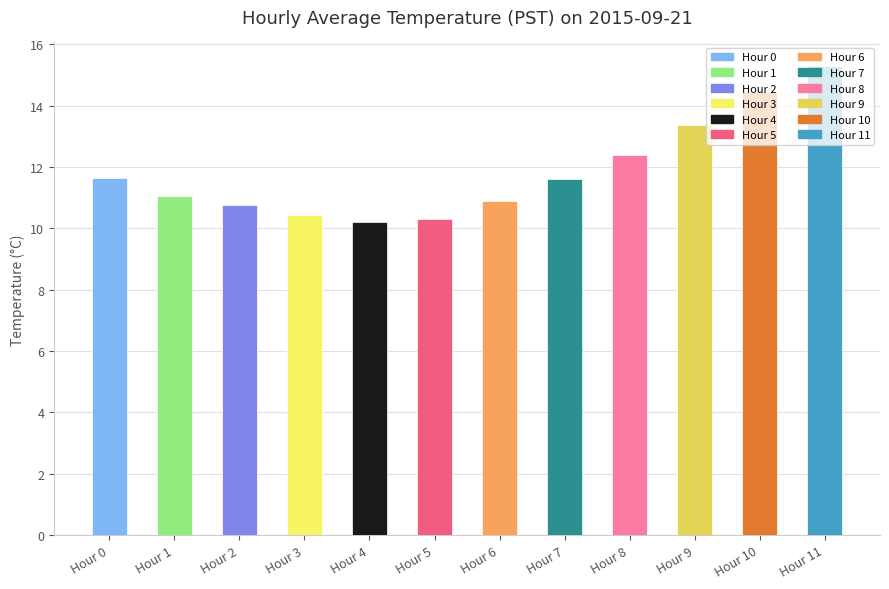

What is the value of the 6th bar from the left?

10.3